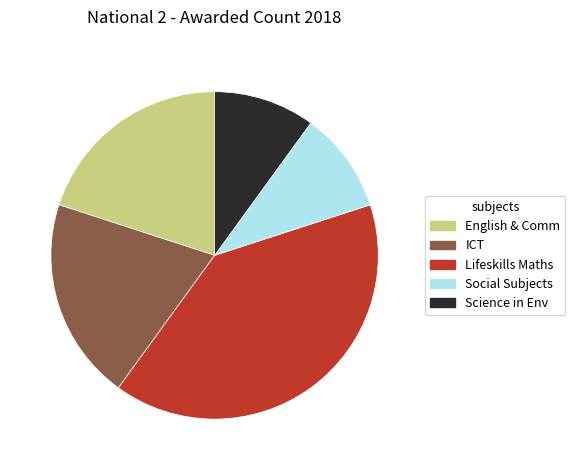

Is there a majority slice in this chart?

No